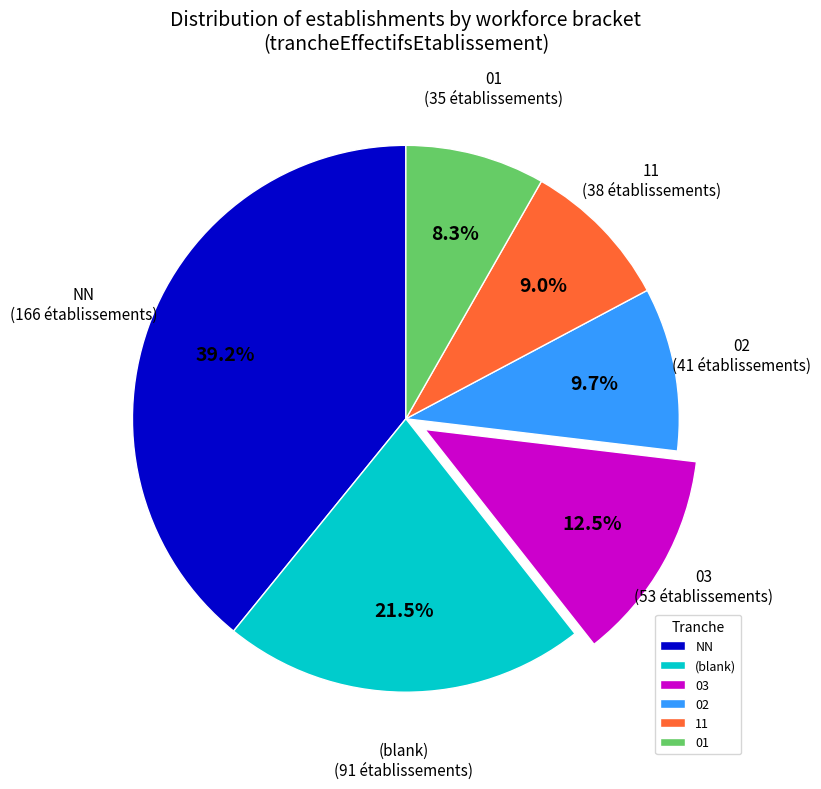

Which slice is the smallest?

01